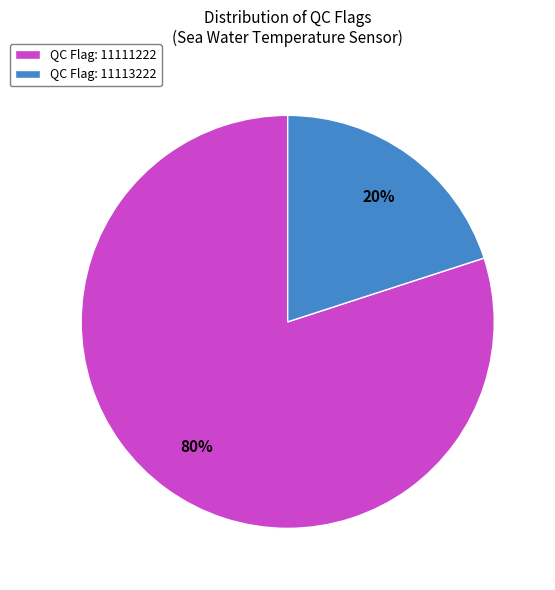

What percentage is the QC Flag: 11113222 slice, to the nearest percent?

20%